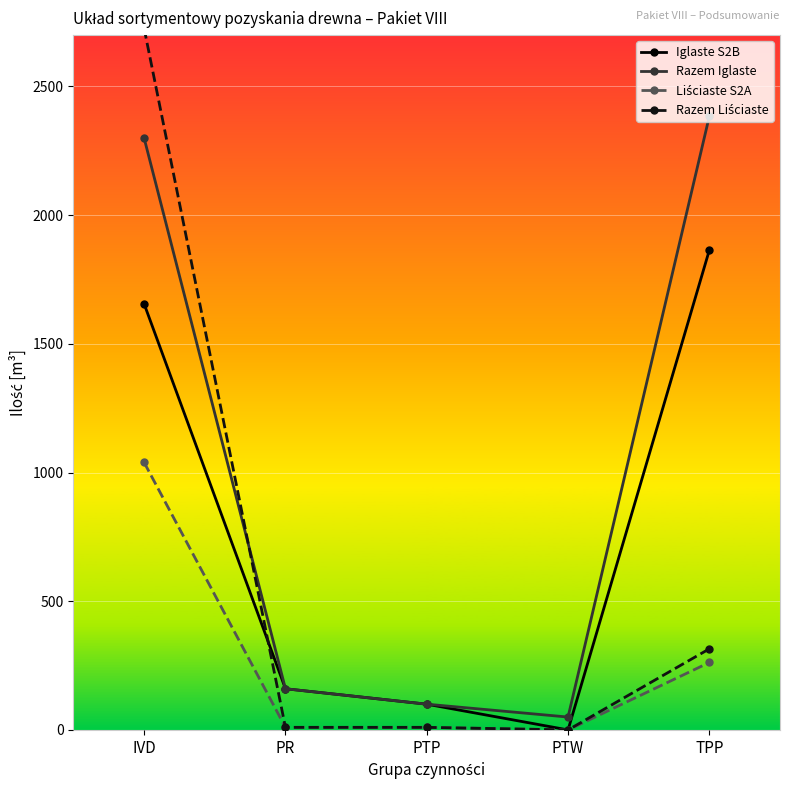

What is the label of the 4th point from the left?

PTW